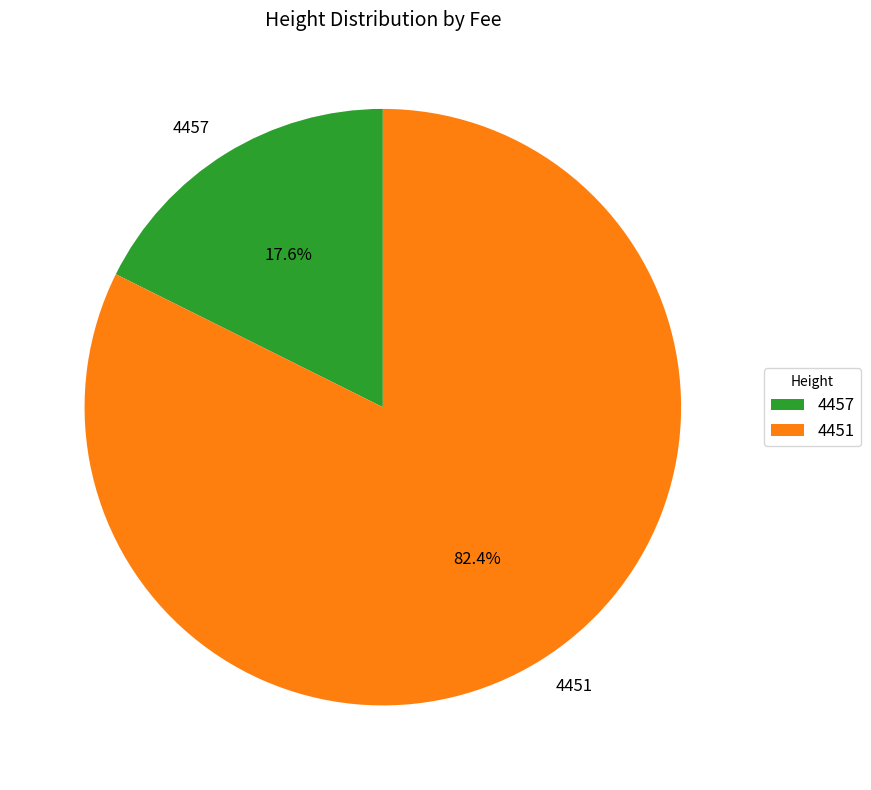

Which slice is the smallest?

4457